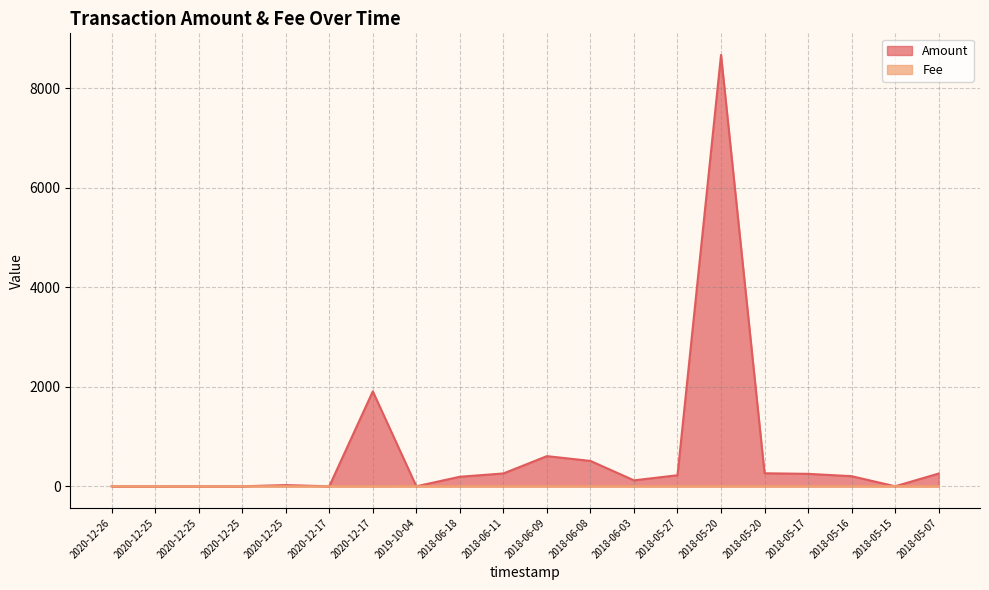

Between 2020-12-25 and 2018-05-27, which series saw the biggest shift?

Amount